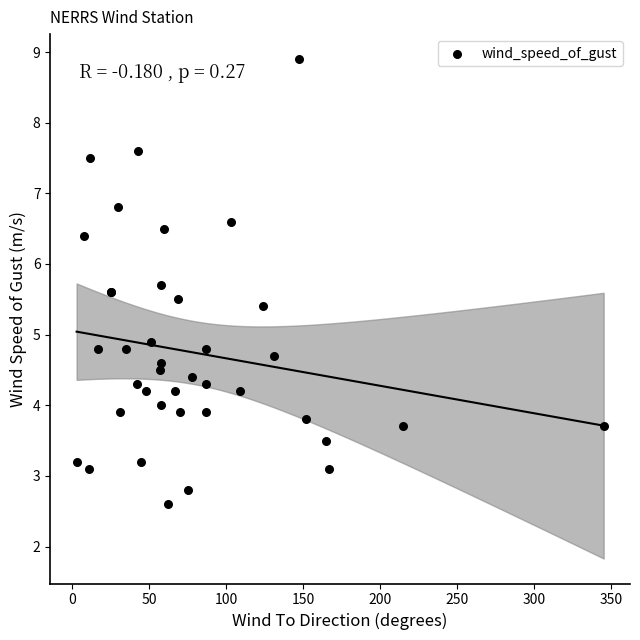

What Y value in the scatter plot is closest to 5?

4.9